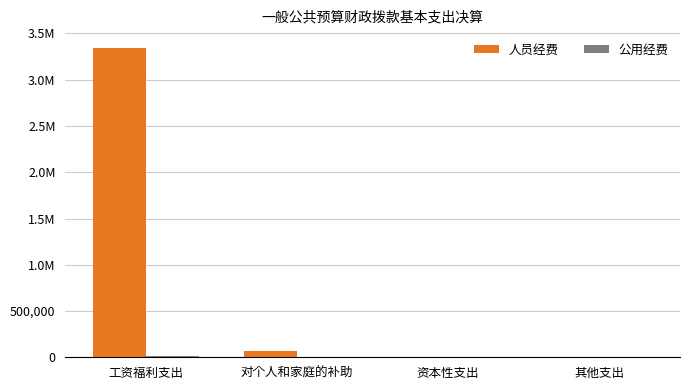

What is the label of the 2nd bar from the left?

对个人和家庭的补助